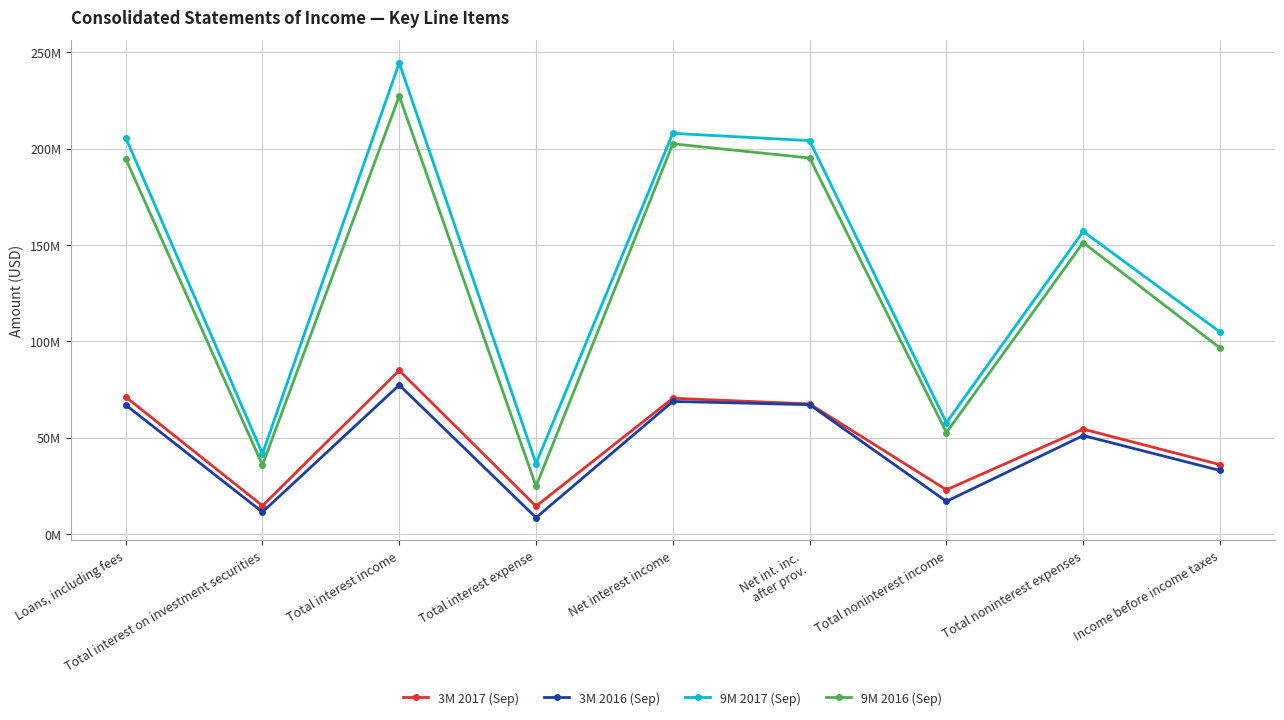

Reading left to right, transcribe all the data shown in this chart.

3M 2017 (Sep): 71.1	14.7	84.9	14.4	70.5	67.5	22.9	54.4	36.0
3M 2016 (Sep): 67.0	11.4	77.3	8.5	68.8	67.1	16.9	51.1	33.0
9M 2017 (Sep): 205.8	41.7	244.5	36.6	207.9	204.1	57.8	157.0	104.9
9M 2016 (Sep): 194.8	35.8	227.3	24.8	202.5	195.1	52.7	151.2	96.5